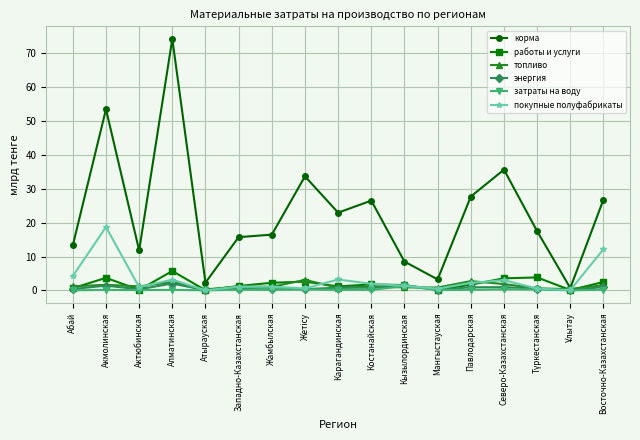

What is the label of the 6th point from the right?

Мангыстауская